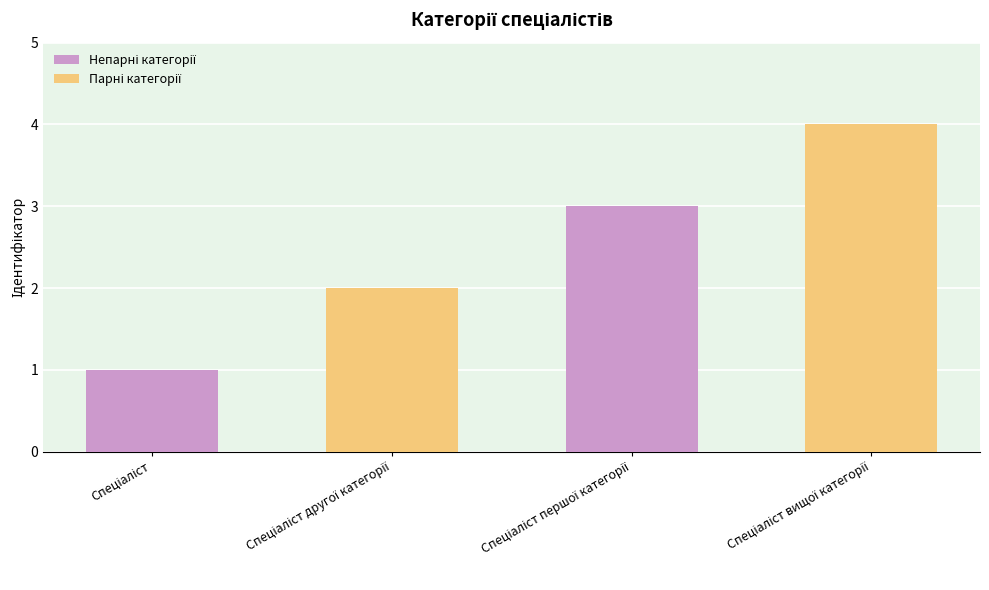

Are the bars horizontal?

No